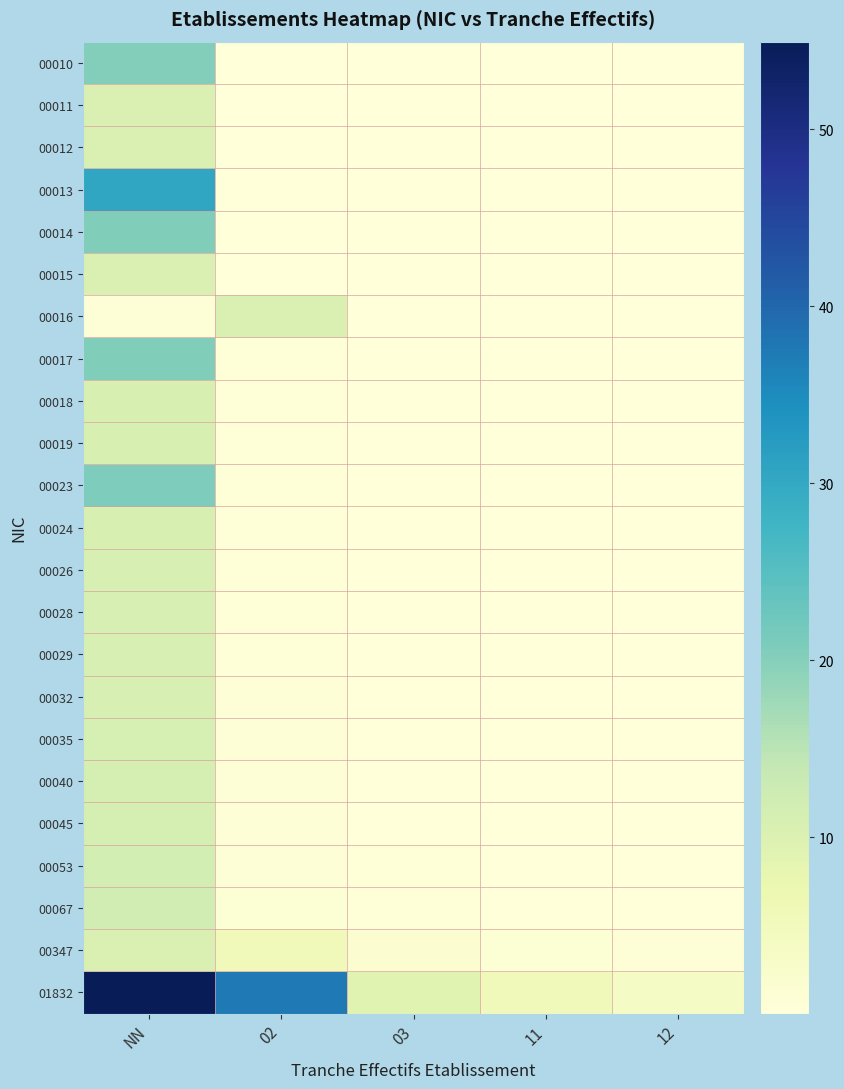

Reading left to right, list all the values displayed in this chart.

00010: NN=20.3	02=0.2	03=0.1	11=0.0	12=0.0
00011: NN=10.3	02=0.2	03=0.1	11=0.0	12=0.0
00012: NN=10.4	02=0.2	03=0.1	11=0.0	12=0.0
00013: NN=30.4	02=0.2	03=0.1	11=0.0	12=0.0
00014: NN=20.4	02=0.2	03=0.1	11=0.0	12=0.0
00015: NN=10.4	02=0.2	03=0.1	11=0.0	12=0.0
00016: NN=0.5	02=10.2	03=0.1	11=0.0	12=0.0
00017: NN=20.5	02=0.3	03=0.1	11=0.1	12=0.0
00018: NN=10.5	02=0.3	03=0.1	11=0.1	12=0.0
00019: NN=10.6	02=0.3	03=0.1	11=0.1	12=0.0
00023: NN=20.7	02=0.3	03=0.1	11=0.1	12=0.0
00024: NN=10.7	02=0.4	03=0.1	11=0.1	12=0.0
00026: NN=10.8	02=0.4	03=0.1	11=0.1	12=0.1
00028: NN=10.8	02=0.4	03=0.1	11=0.1	12=0.1
00029: NN=10.9	02=0.4	03=0.1	11=0.1	12=0.1
00032: NN=11.0	02=0.5	03=0.2	11=0.1	12=0.1
00035: NN=11.1	02=0.5	03=0.2	11=0.1	12=0.1
00040: NN=11.2	02=0.6	03=0.2	11=0.1	12=0.1
00045: NN=11.3	02=0.7	03=0.2	11=0.1	12=0.1
00053: NN=11.6	02=0.8	03=0.3	11=0.2	12=0.1
00067: NN=12.0	02=1.0	03=0.3	11=0.2	12=0.1
00347: NN=10.4	02=5.2	03=1.7	11=1.0	12=0.7
01832: NN=55.0	02=37.5	03=9.2	11=5.5	12=3.7